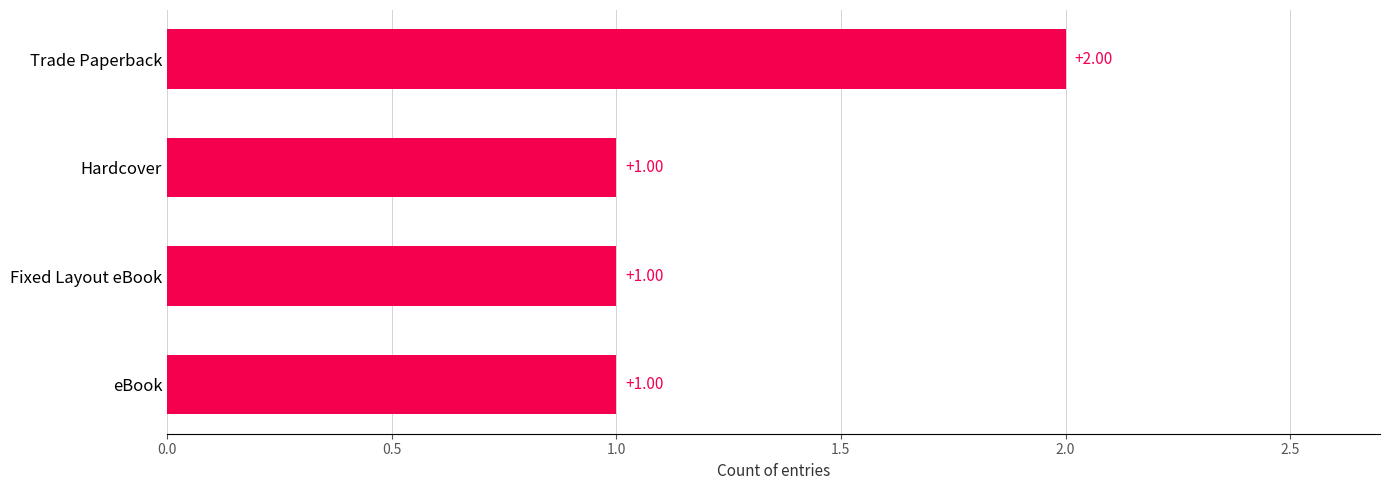

Which category has the highest value across all series?

Trade Paperback